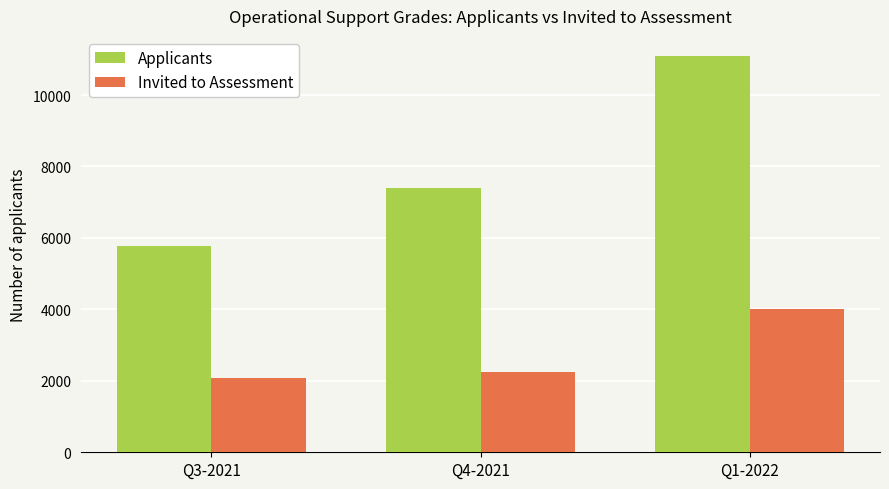

What is the difference between the highest and lowest values at Q4-2021?

5146